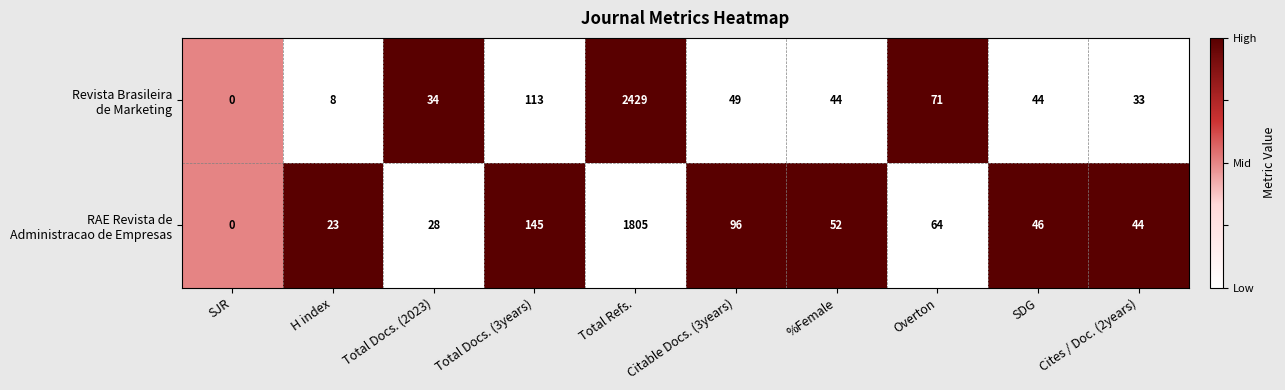

What is the total value across all series at Total Refs.?

4234